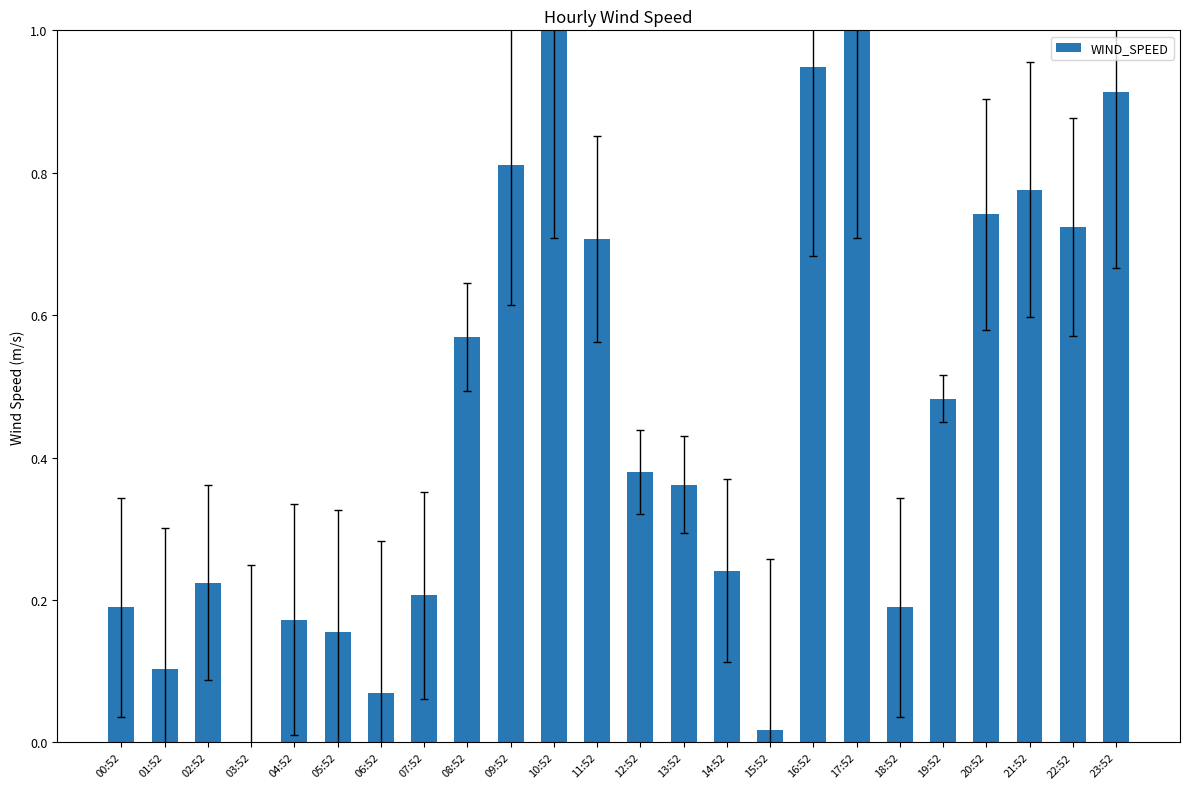

True or false: the data shows 0.1 at 06:52.

True